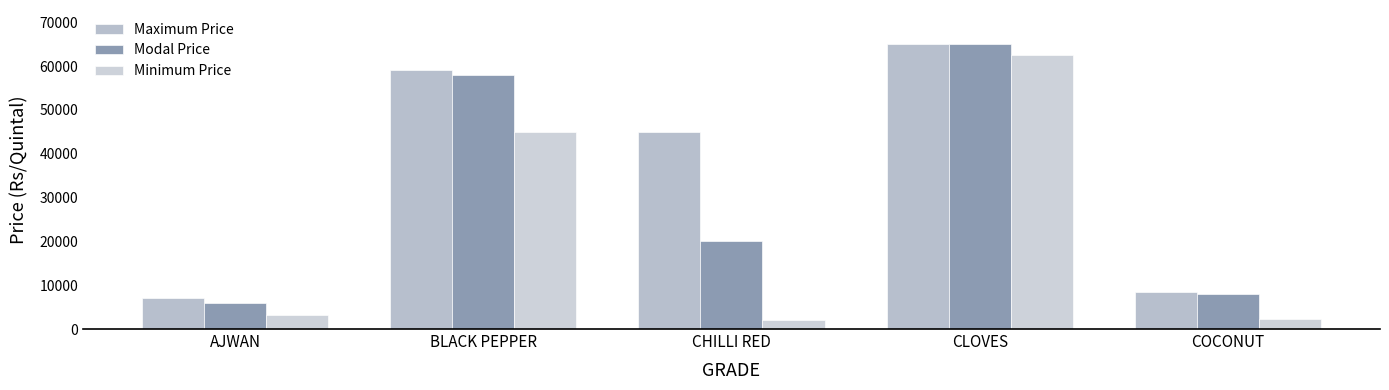

What is the spread (max minus min) of values at AJWAN?

3755